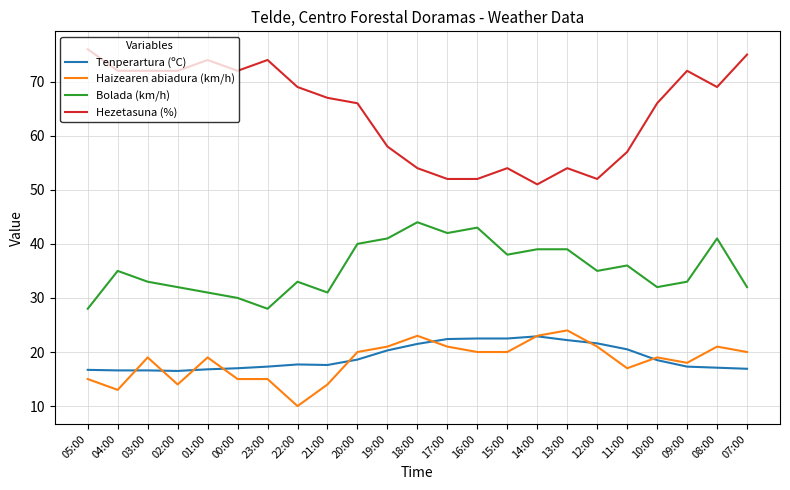

Between 03:00 and 10:00, which series saw the biggest shift?

Hezetasuna (%)